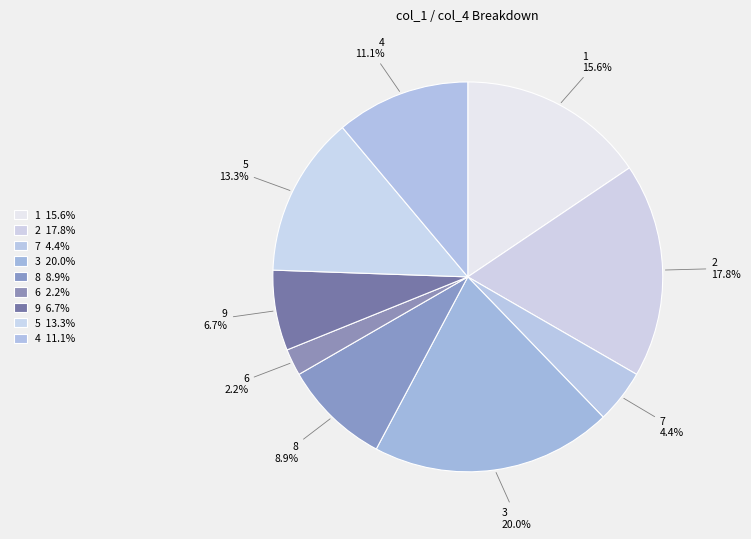

Which slice is the smallest?

6